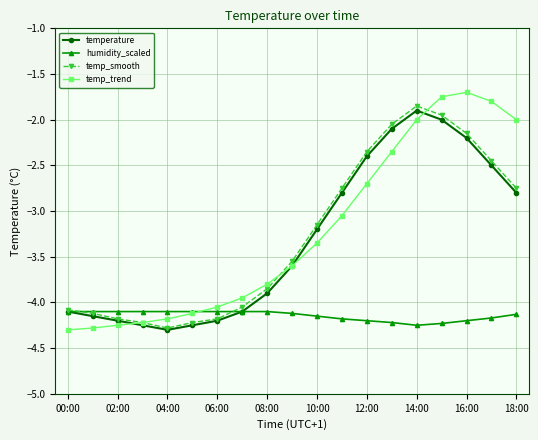

Which series has the largest total across all categories?

temp_trend